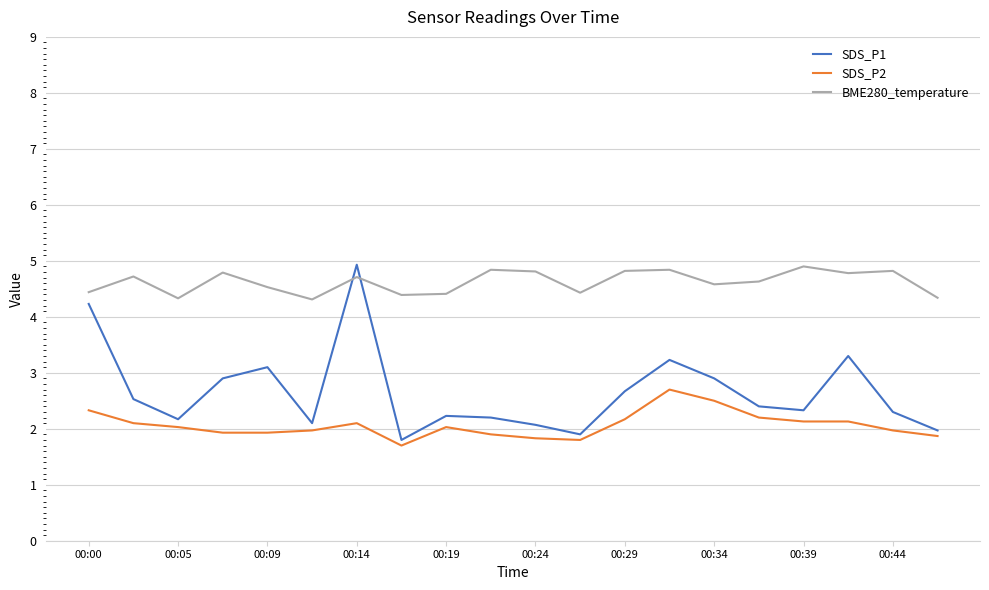

Rank the series by their average value, from highest to lowest.

BME280_temperature, SDS_P1, SDS_P2